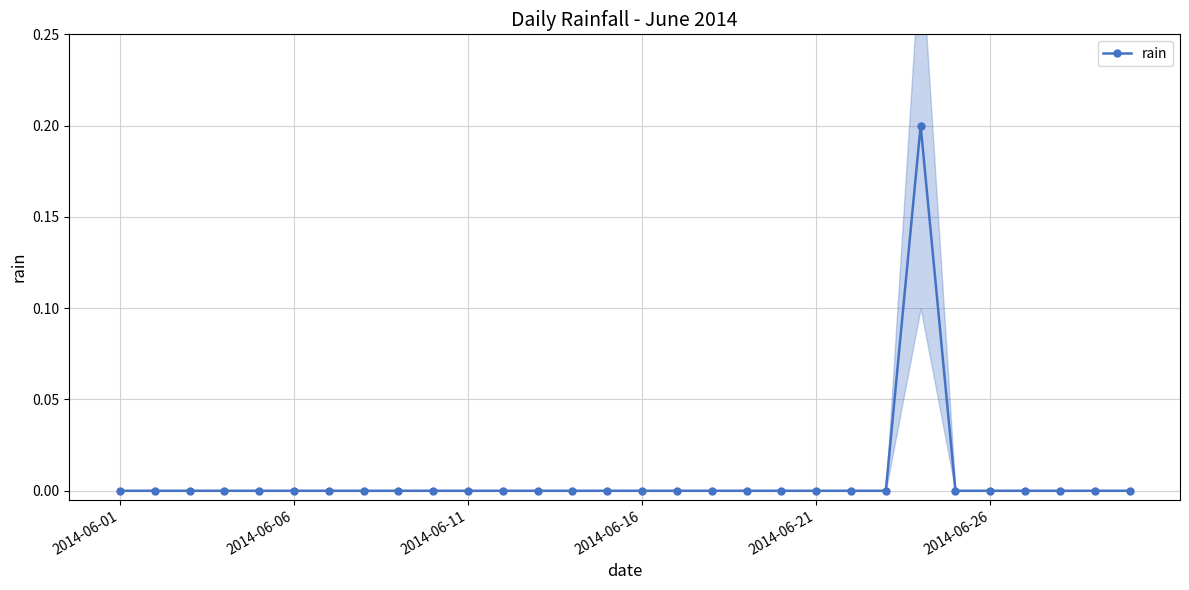

Count the number of categories in the chart.

30